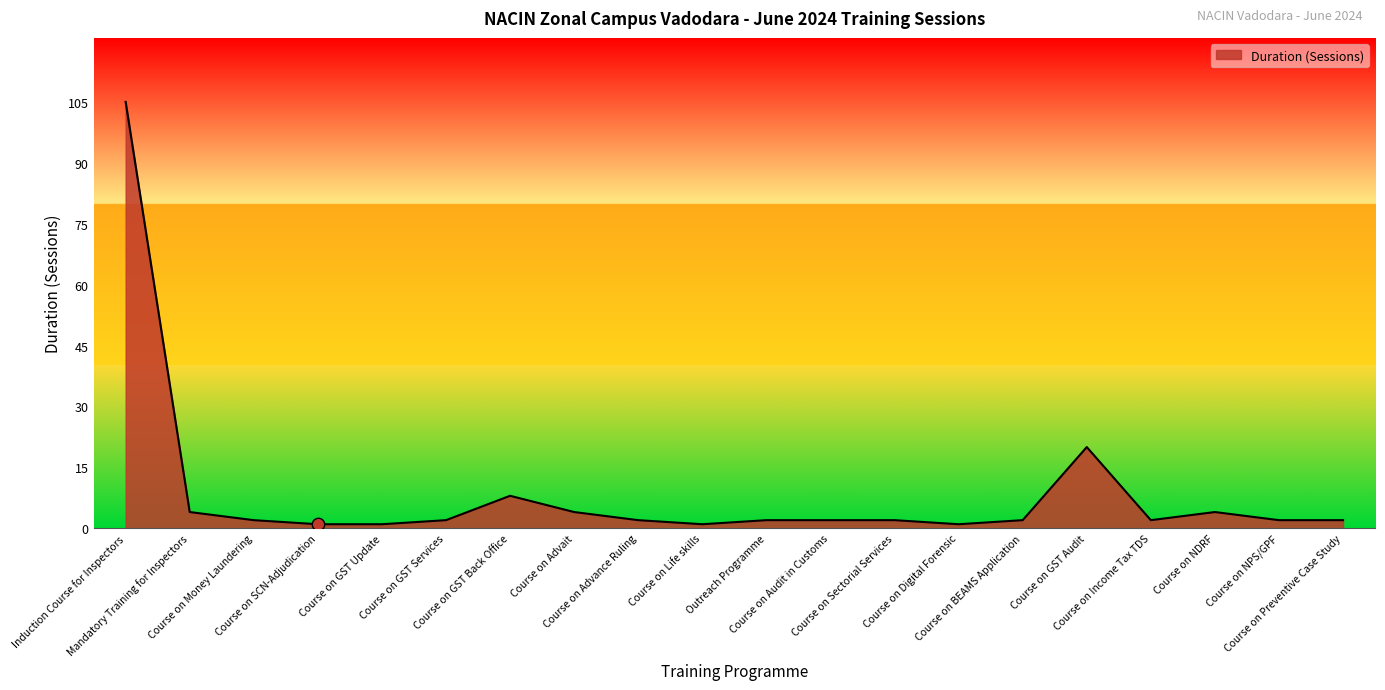

What is the change in value from Course on GST Back Office to Course on Life skills?

-7